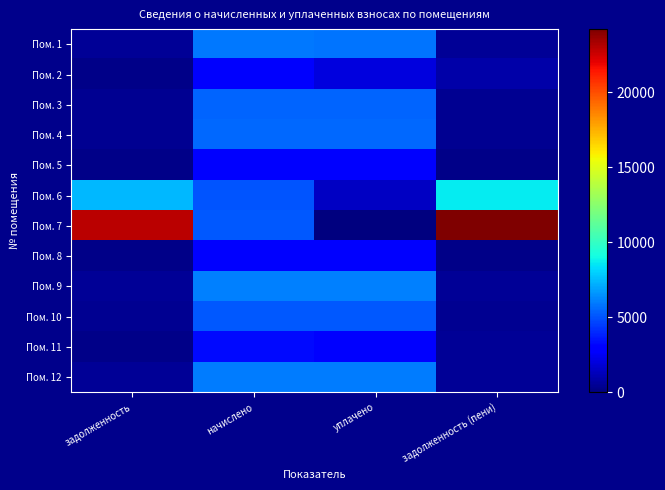

Between начислено and уплачено, which is larger?

начислено